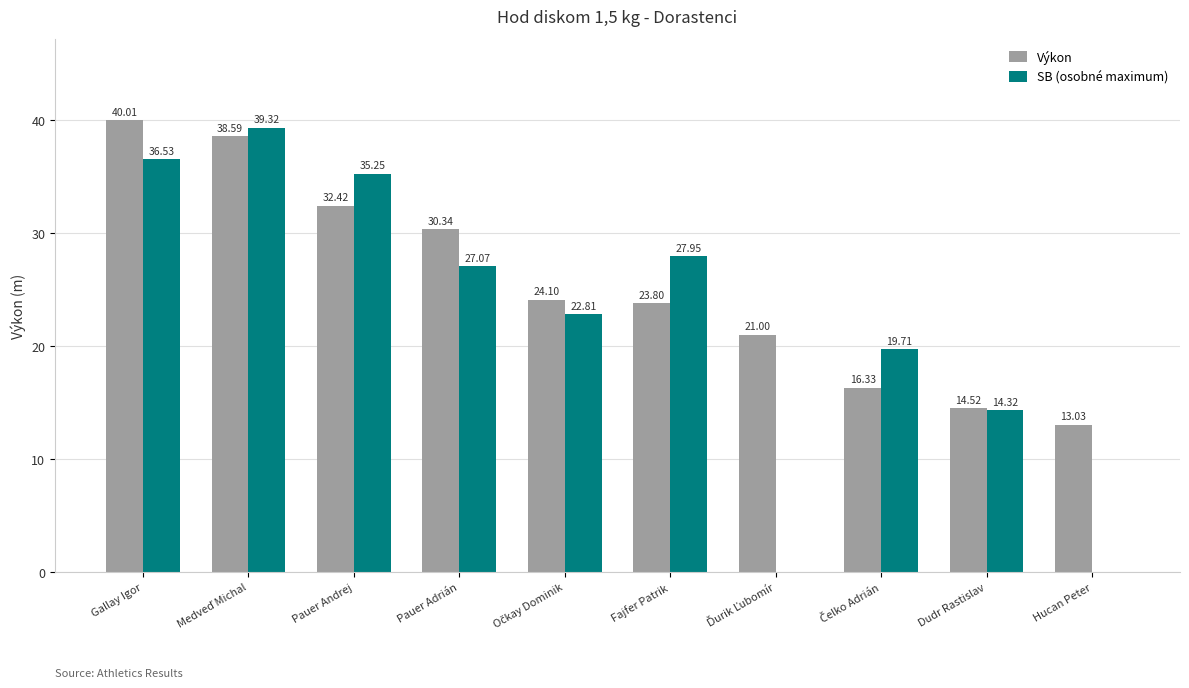

At which category does the chart reach its peak across all series?

Gallay Igor